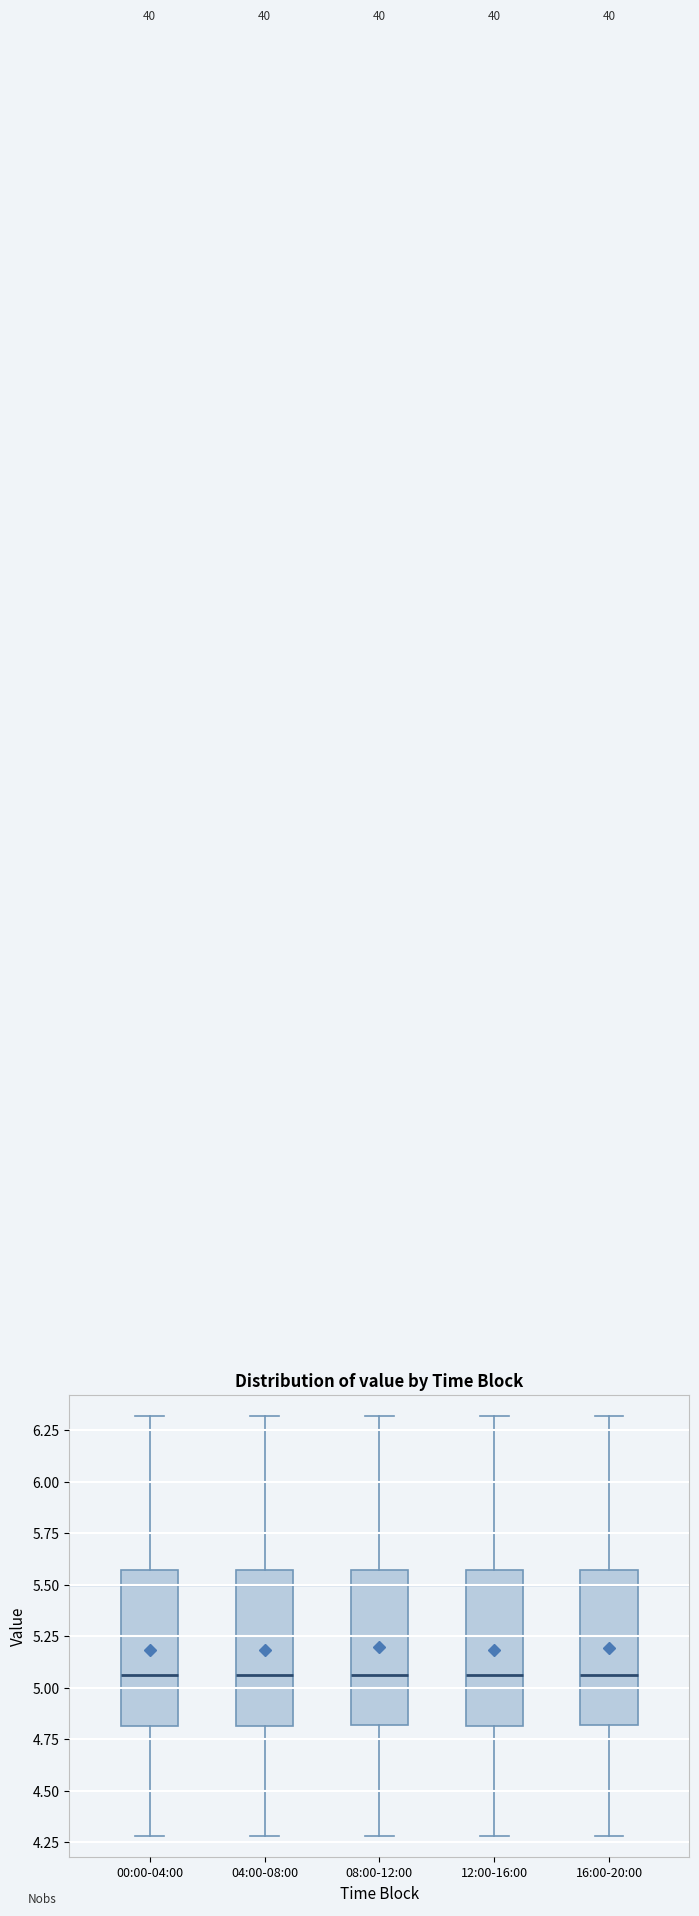

Reading left to right, transcribe this box plot: for each box, give where its median line is, the range the box spans, and where its two whiskers end, as read against the y-axis. The values are not printed on the chart, so give them approximately, as read against the axis.

00:00-04:00: median 5.05, box 4.80 to 5.55, whiskers 4.30 to 6.30
04:00-08:00: median 5.05, box 4.80 to 5.55, whiskers 4.30 to 6.30
08:00-12:00: median 5.05, box 4.80 to 5.55, whiskers 4.30 to 6.30
12:00-16:00: median 5.05, box 4.80 to 5.55, whiskers 4.30 to 6.30
16:00-20:00: median 5.05, box 4.80 to 5.55, whiskers 4.30 to 6.30